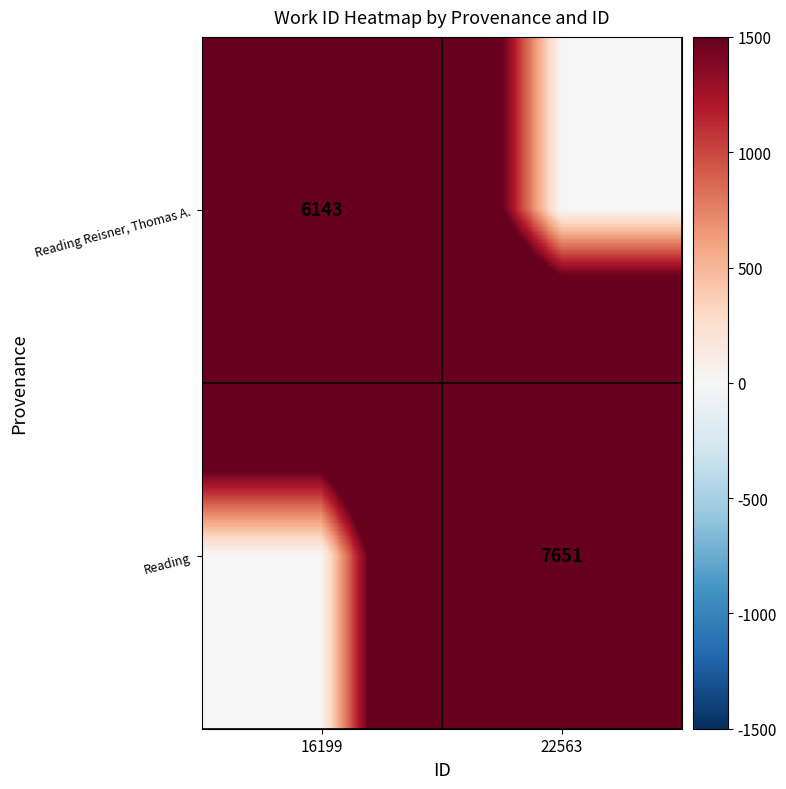

How many data points does each series have?

2